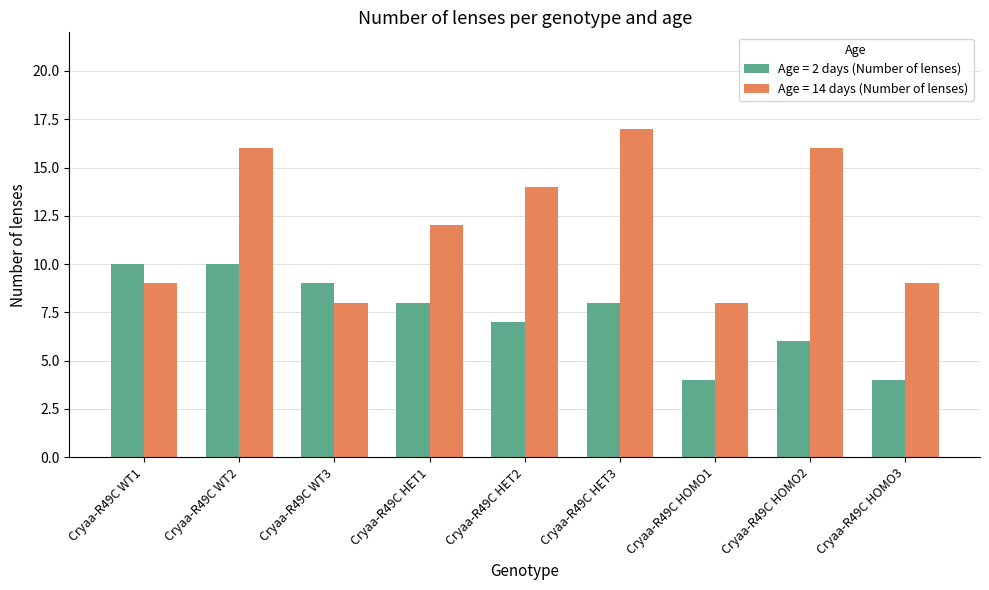

How many bars are there in each group?

2